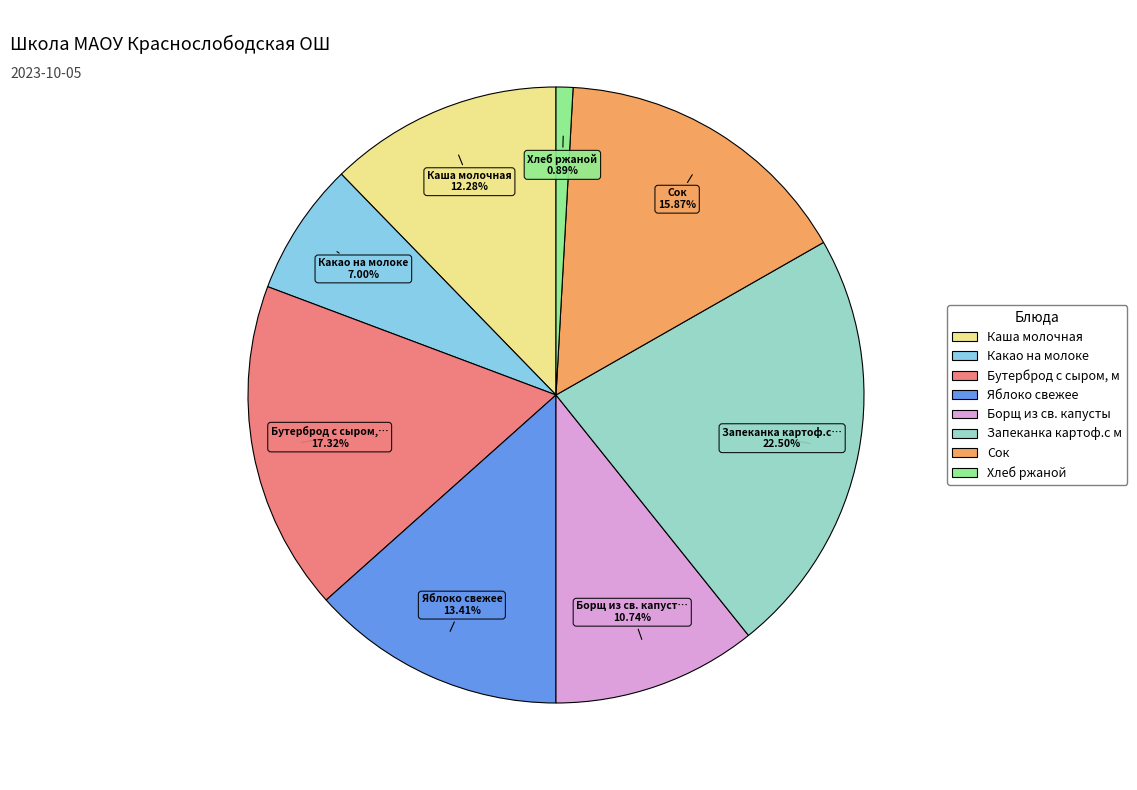

Between Хлеб ржаной and Какао на молоке, which is larger?

Какао на молоке